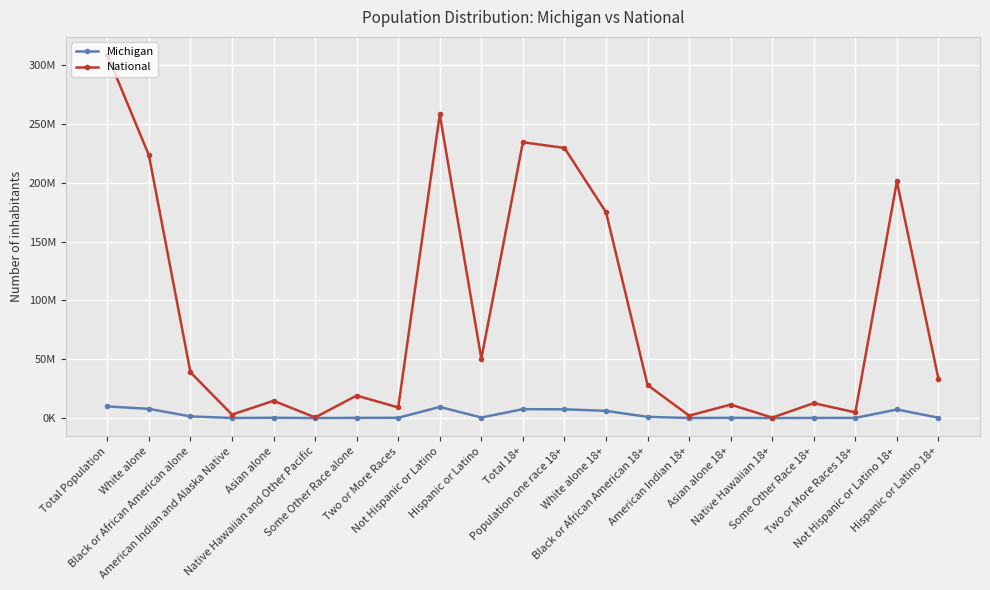

True or false: National and Michigan intersect in this chart.

False